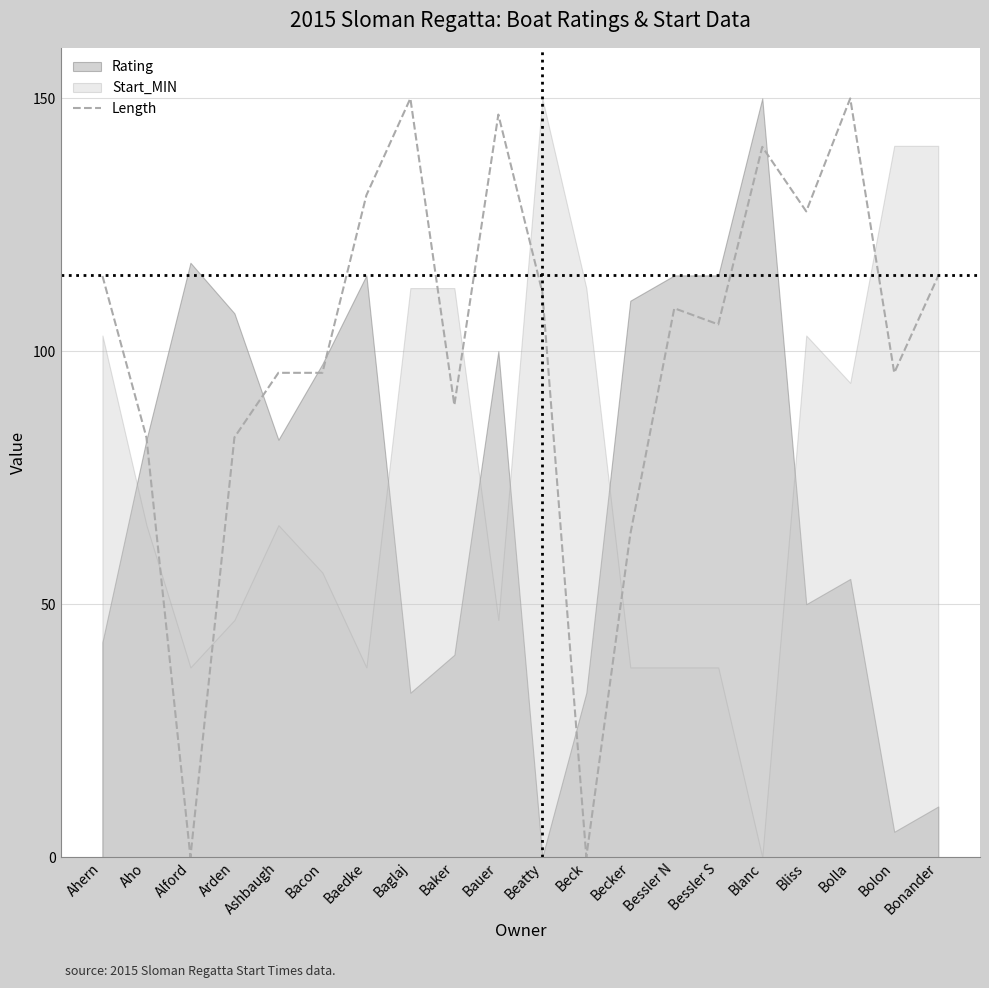

True or false: the data has more than 1 interior local peaks.

True